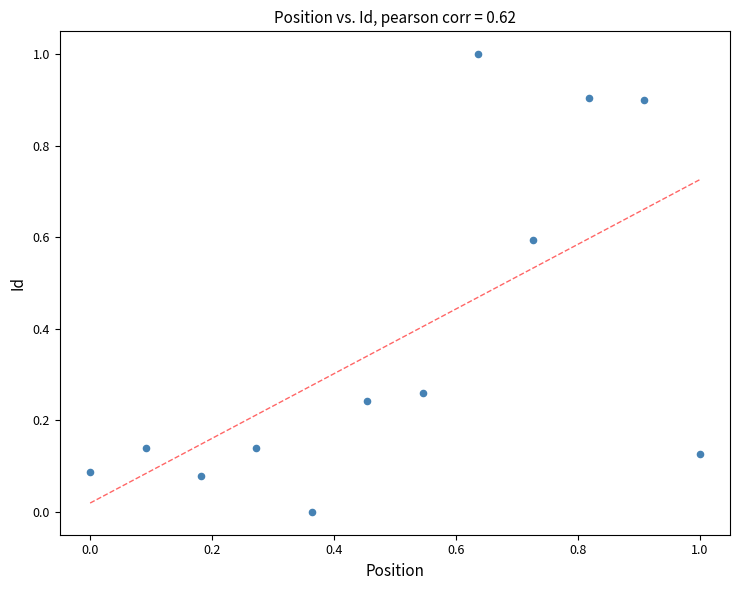

What is the range of Y values (max minus min)?

1.0